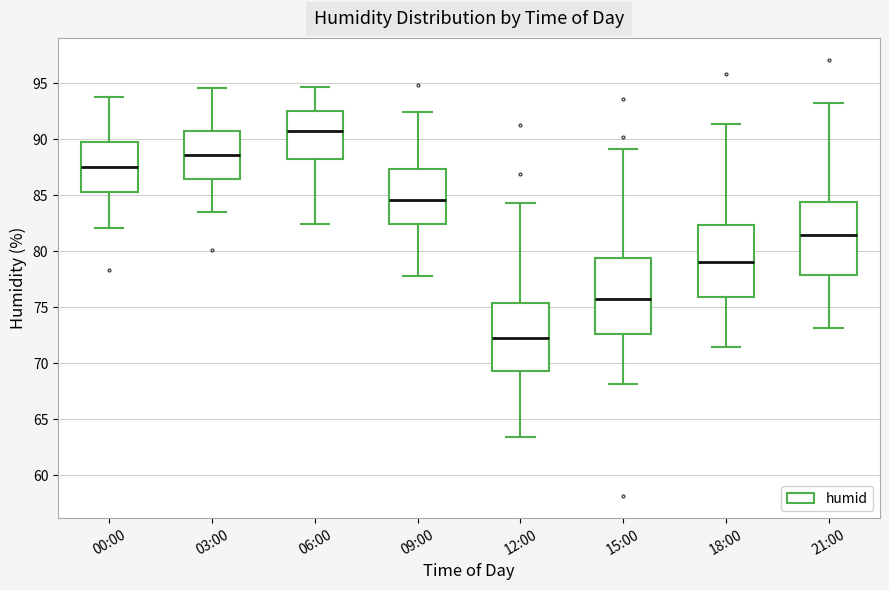

Reading left to right, read every box against the y-axis: the position of its median line, the range the box covers, and the ends of its whiskers. The values are not printed on the chart, so give them approximately, as read against the axis.

00:00: median 87.5, box 85.5 to 90.0, whiskers 82.0 to 94.0
03:00: median 88.5, box 86.5 to 90.5, whiskers 83.5 to 94.5
06:00: median 90.5, box 88.5 to 92.5, whiskers 82.5 to 94.5
09:00: median 84.5, box 82.5 to 87.5, whiskers 78.0 to 92.5
12:00: median 72.5, box 69.5 to 75.5, whiskers 63.5 to 84.5
15:00: median 76.0, box 72.5 to 79.5, whiskers 68.0 to 89.0
18:00: median 79.0, box 76.0 to 82.5, whiskers 71.5 to 91.5
21:00: median 81.5, box 78.0 to 84.5, whiskers 73.0 to 93.0